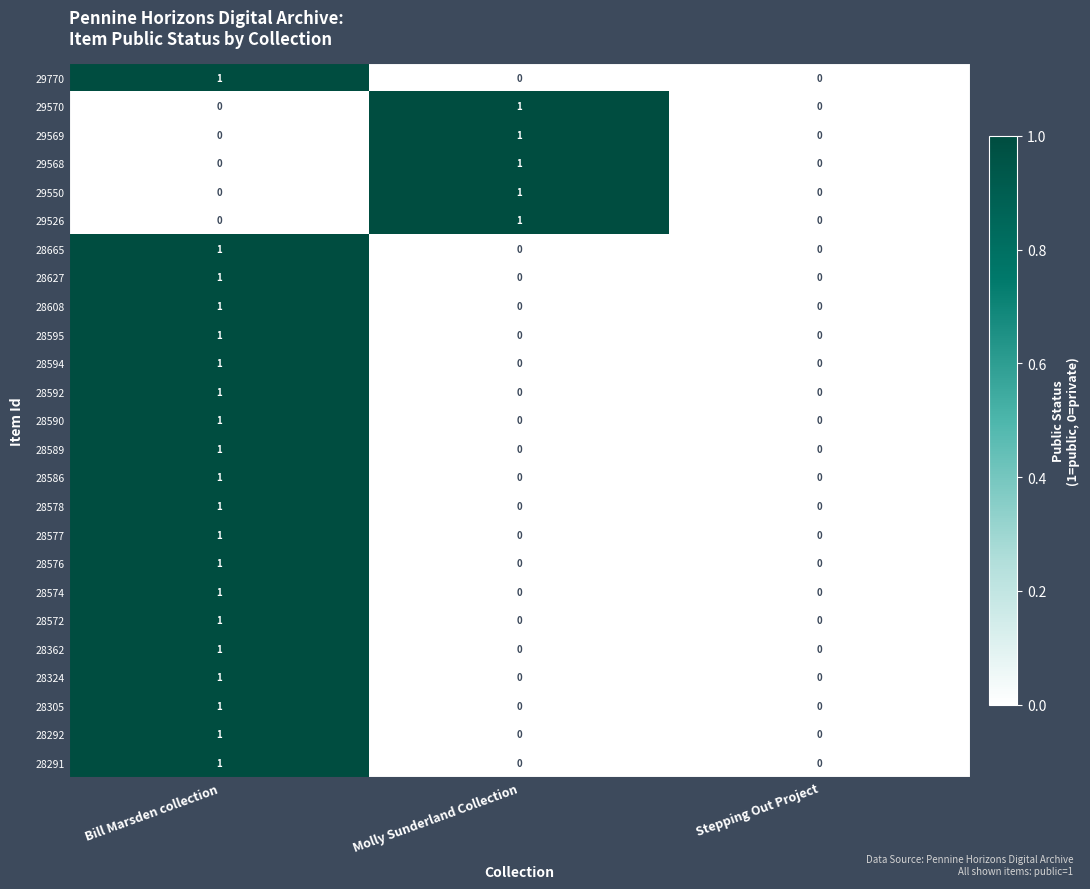

How many 28574 values are between 0 and 1?

3